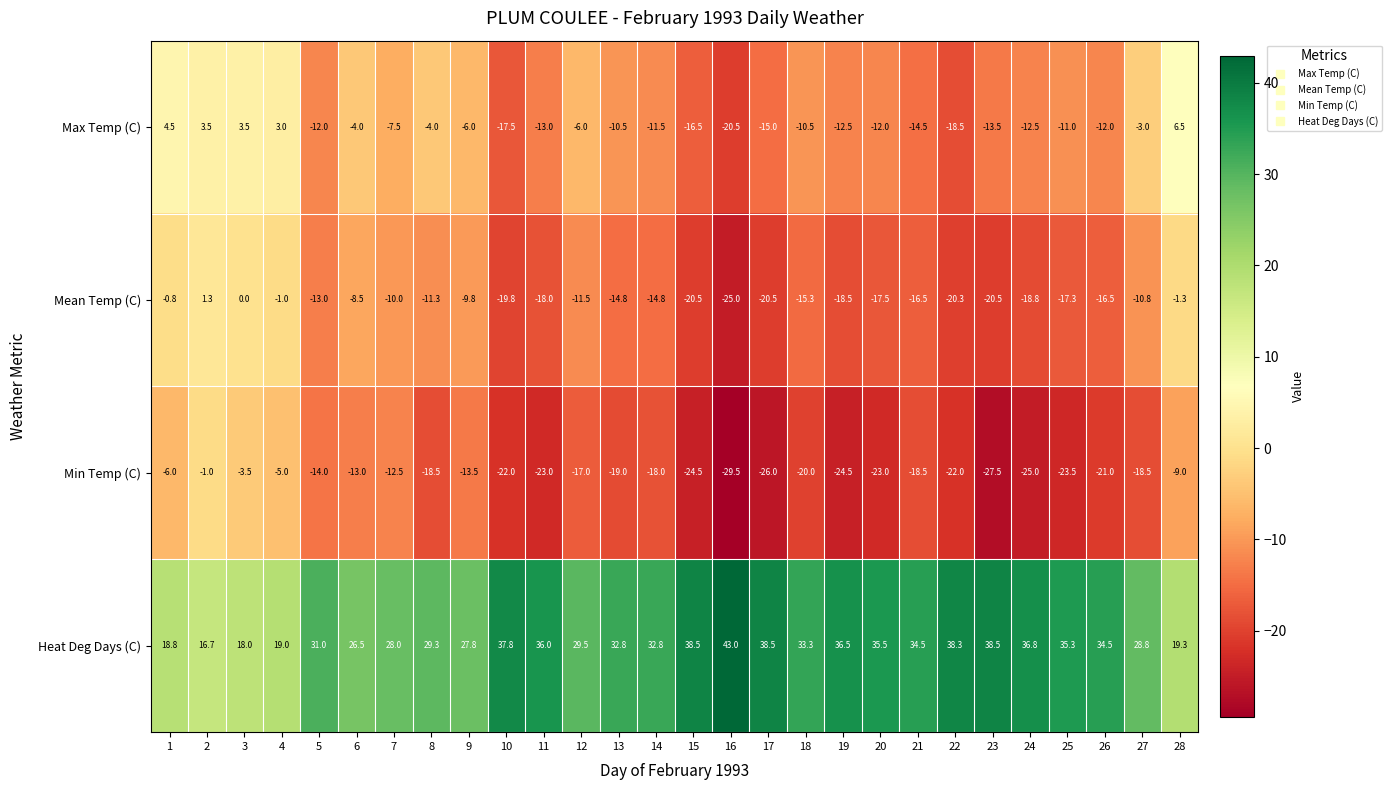

Which series has the largest total across all categories?

Heat Deg Days (C)